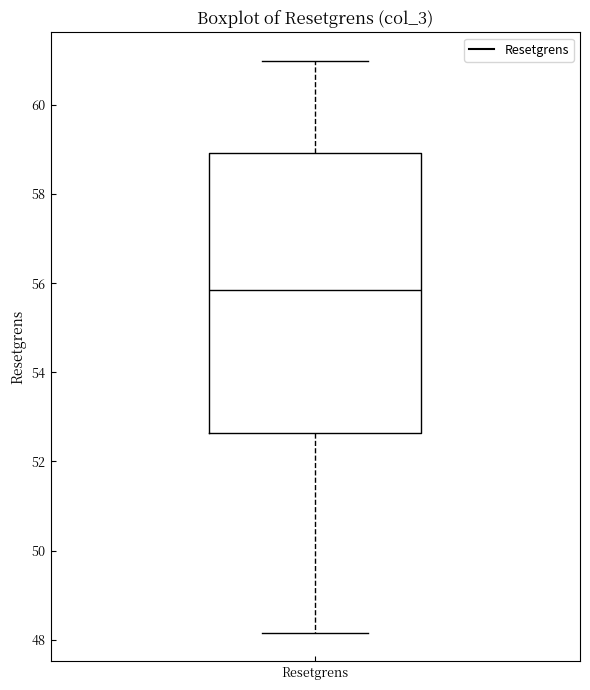

Read this box plot against the y-axis: the position of the median line, the range covered by the box, and the ends of both whiskers. The values are not printed on the chart, so give them approximately, as read against the axis.

median 55.8, box 52.6 to 59.0, whiskers 48.2 to 61.0